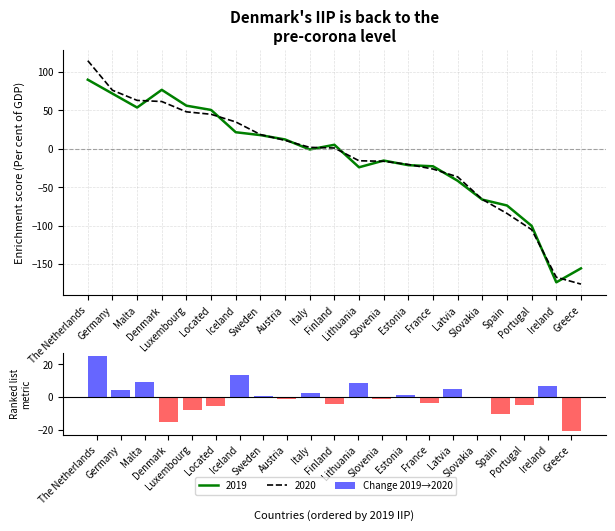

At which category does the chart reach its minimum across all series?

Greece